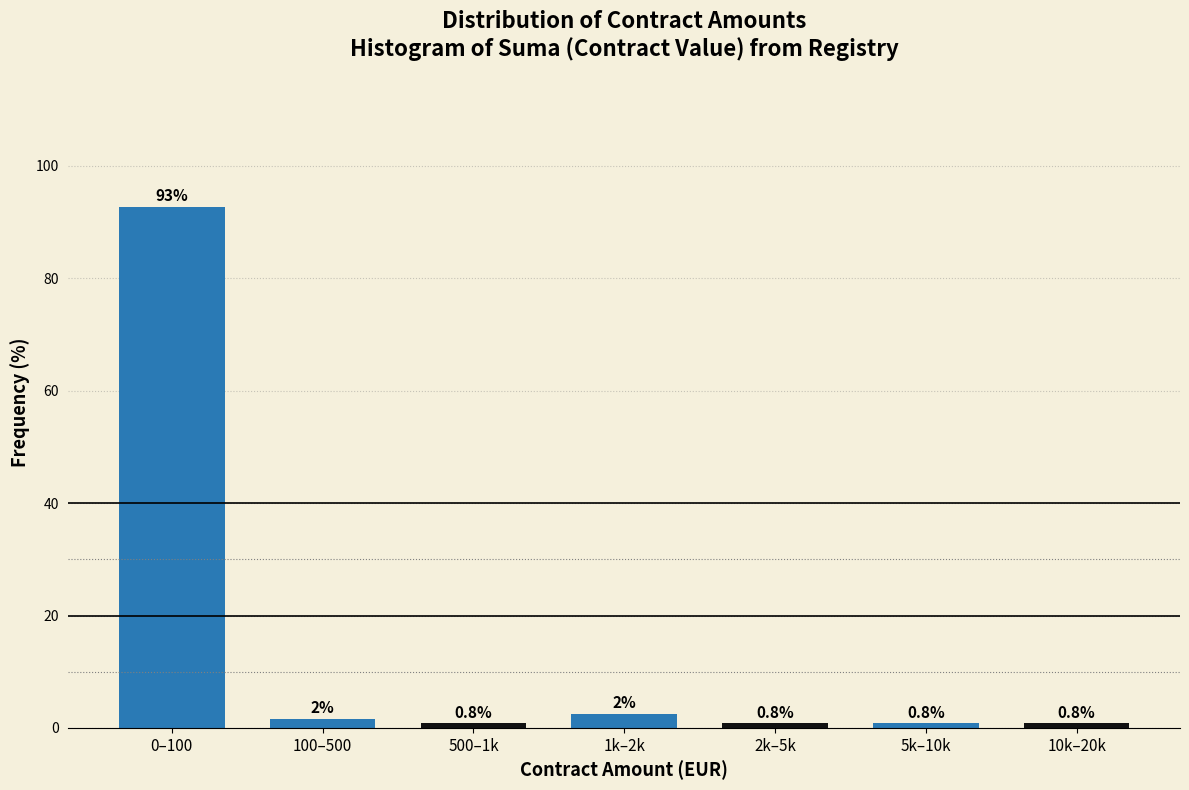

What is the change in value from 100–500 to 5k–10k?

-0.8